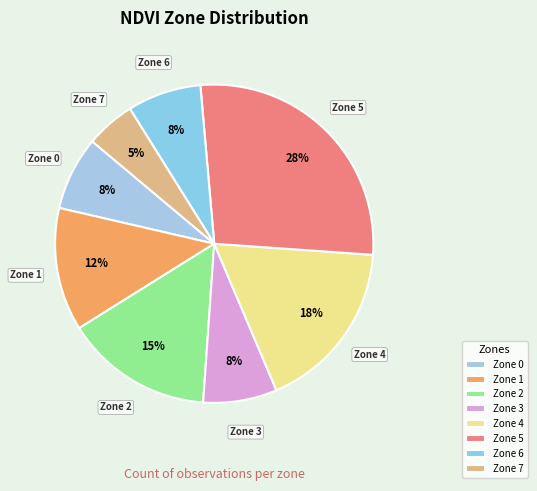

Is Zone 3 the majority of the pie?

No